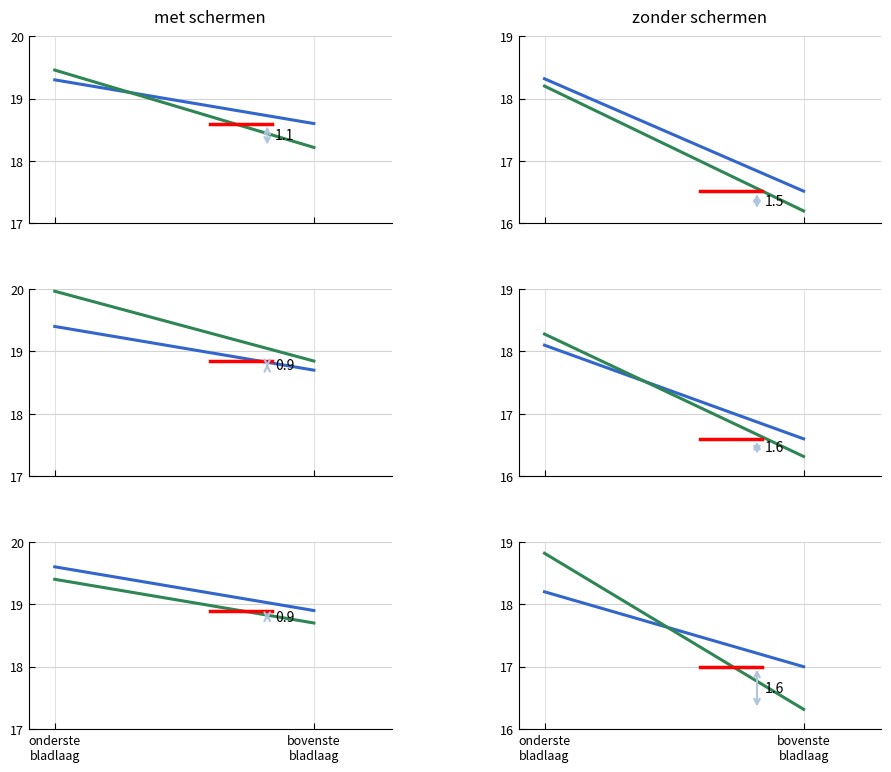

What is the label of the 2nd point from the right?

onderste
bladlaag